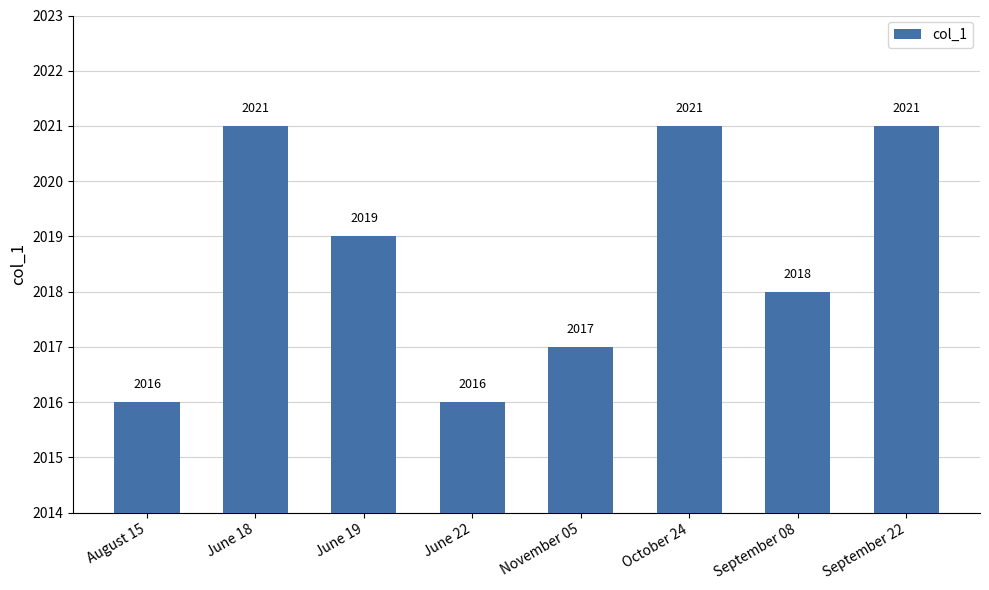

What is the greatest value displayed?

2021